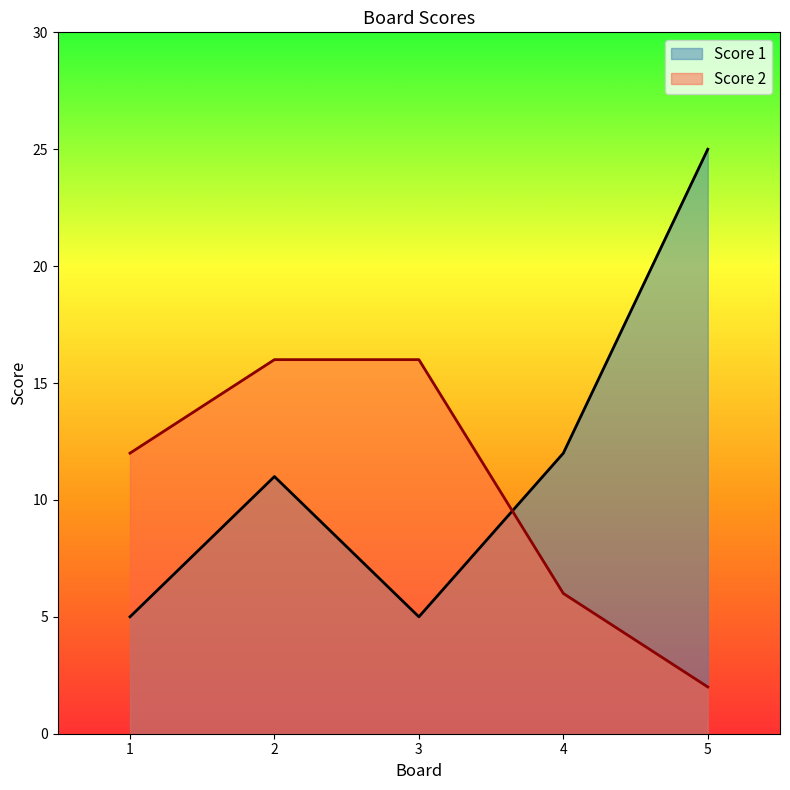

What is the smallest value displayed?

2